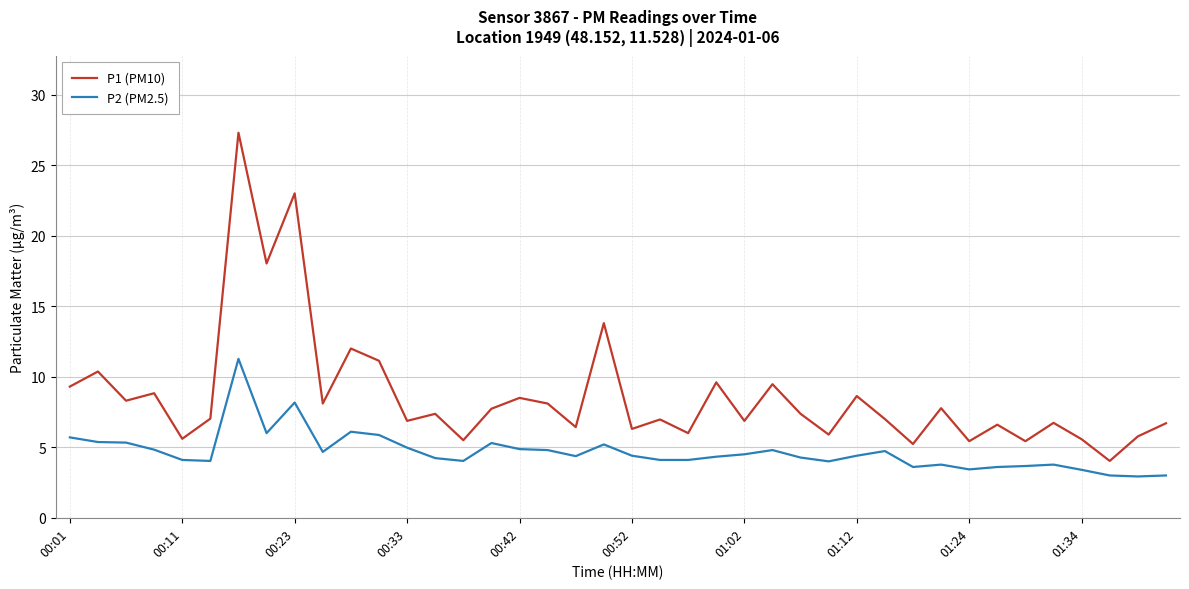

Which series has the largest total across all categories?

P1 (PM10)